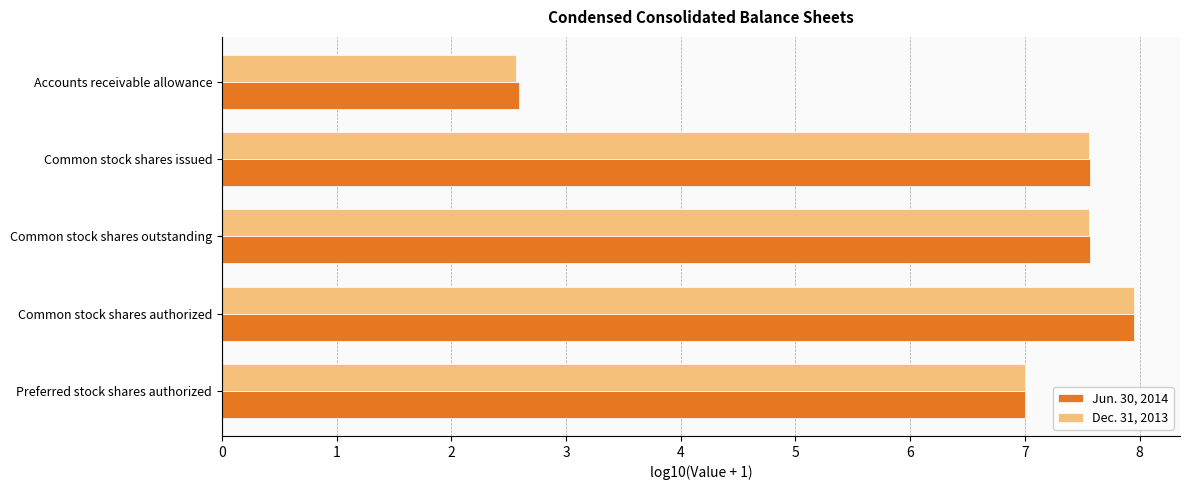

The Dec. 31, 2013 series shows 2.6 at Accounts receivable allowance. True or false?

True